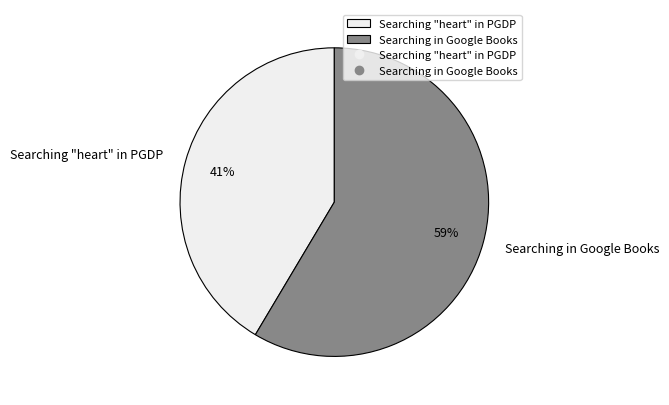

To the nearest percent, what is the combined percentage of Searching "heart" in PGDP and Searching in Google Books?

100%